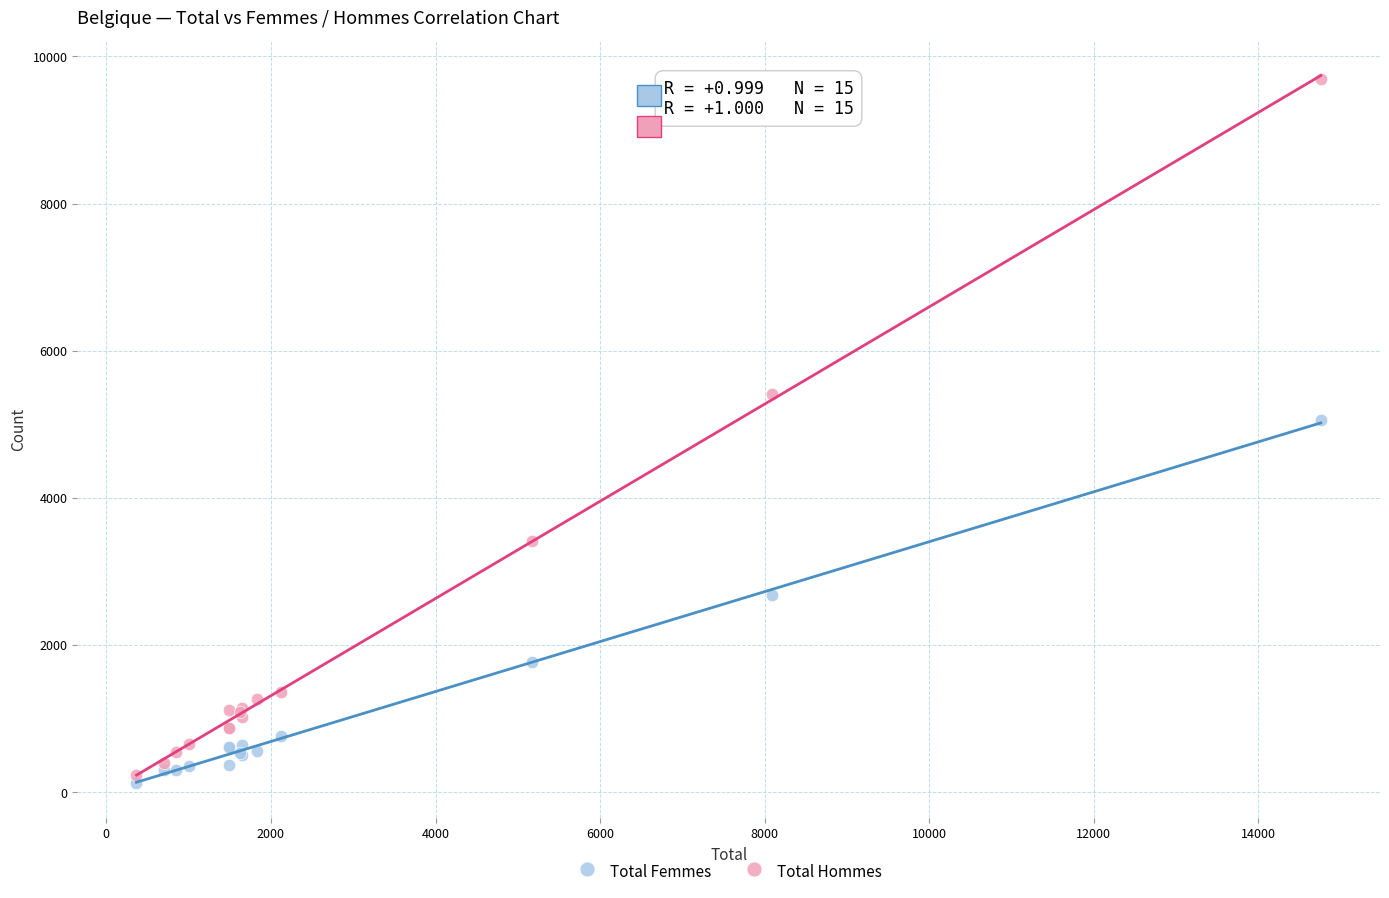

Across all series, what Y value is closest to 4914?

5060